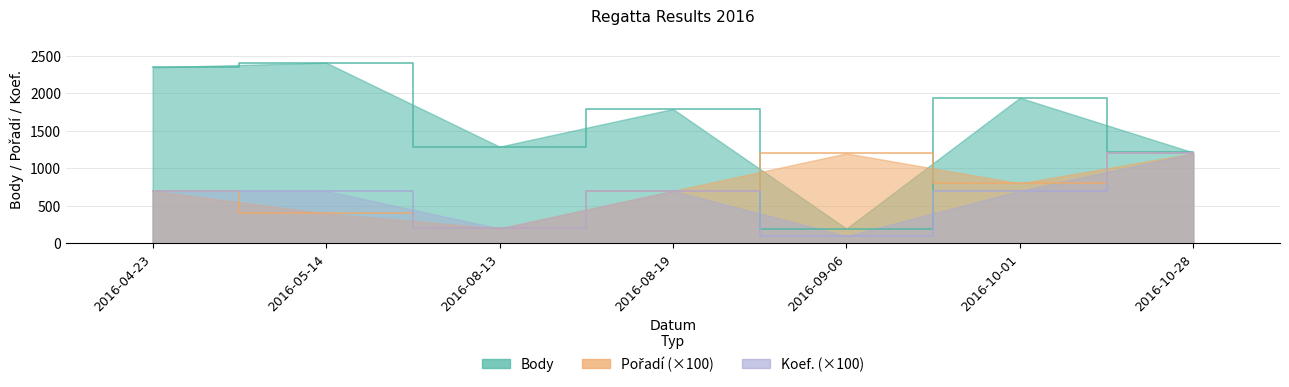

Where does the Koef. series first go above 700?

2016-10-28